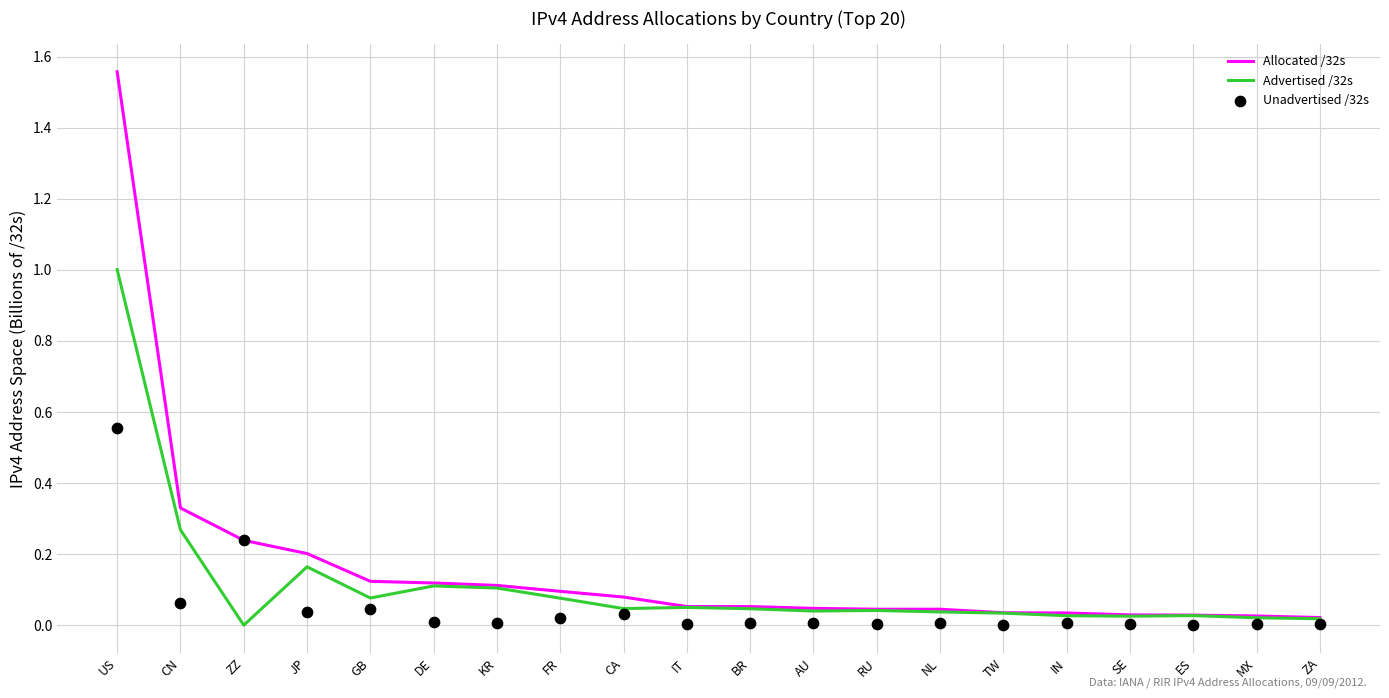

Is the value of Unadvertised /32s at ZZ greater than the value of Allocated /32s at MX?

Yes